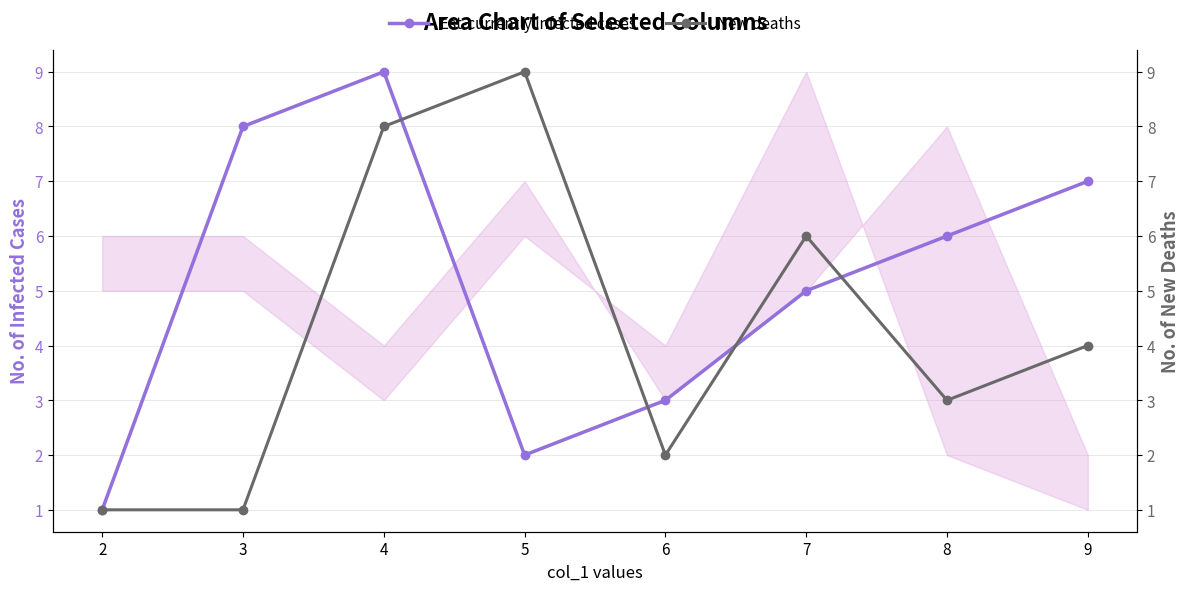

What is the spread (max minus min) of values at 9?

3